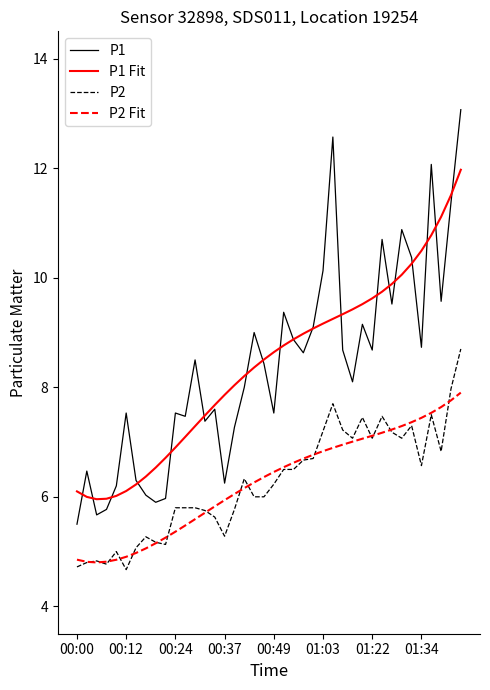

Rank the series by their maximum value, from highest to lowest.

P1, P1 Fit, P2, P2 Fit